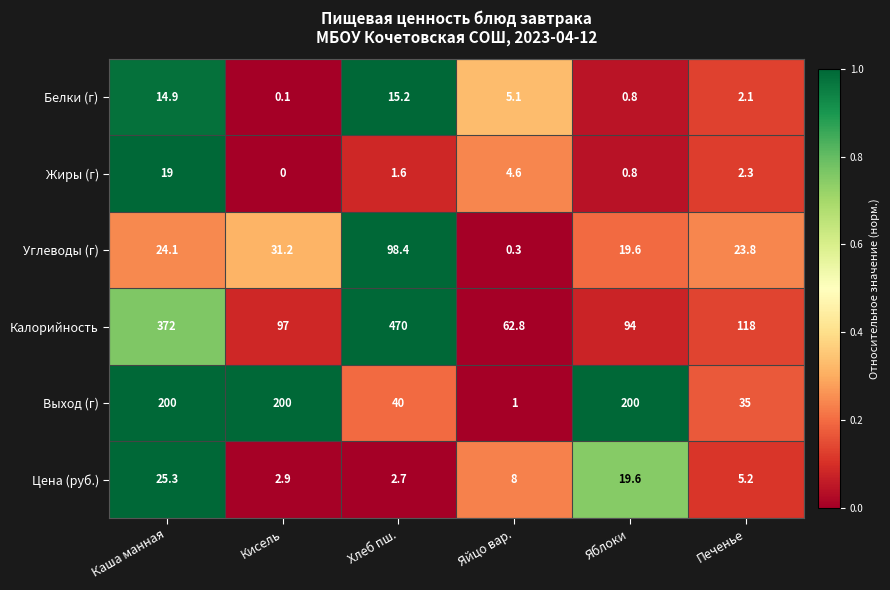

What is the maximum value shown in the chart?

470.0